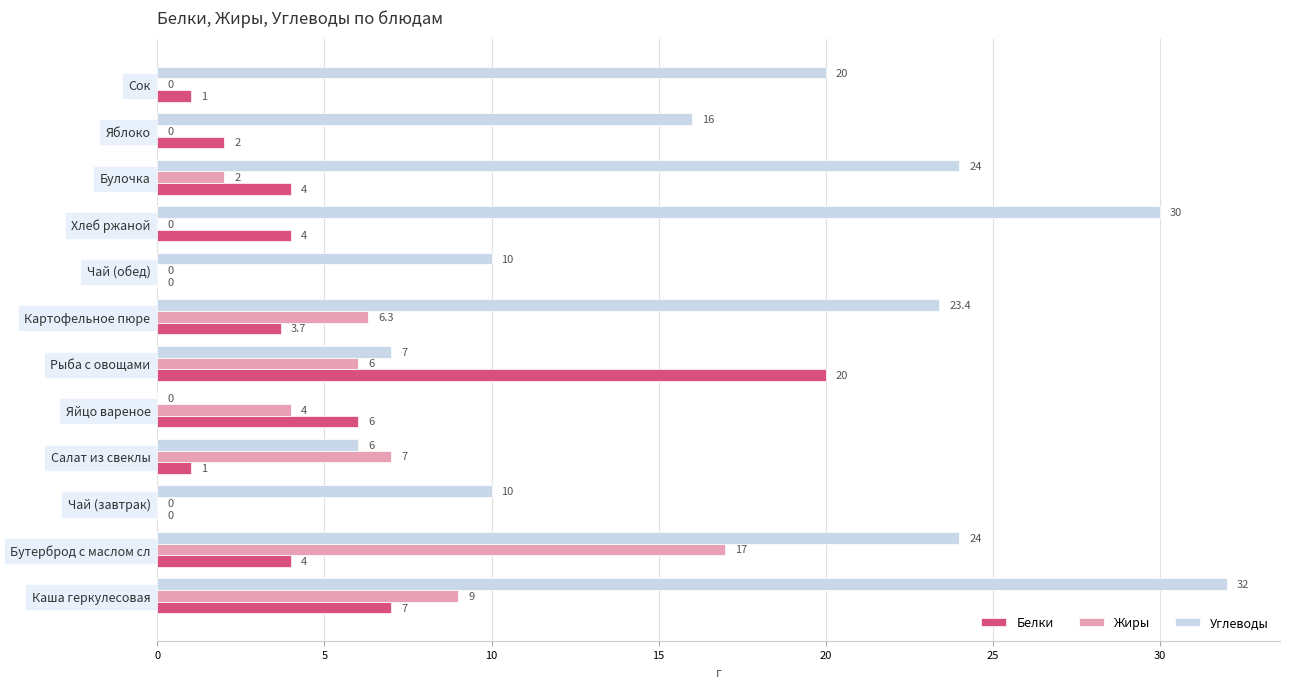

Is the value of Углеводы at Сок greater than the value of Жиры at Булочка?

Yes